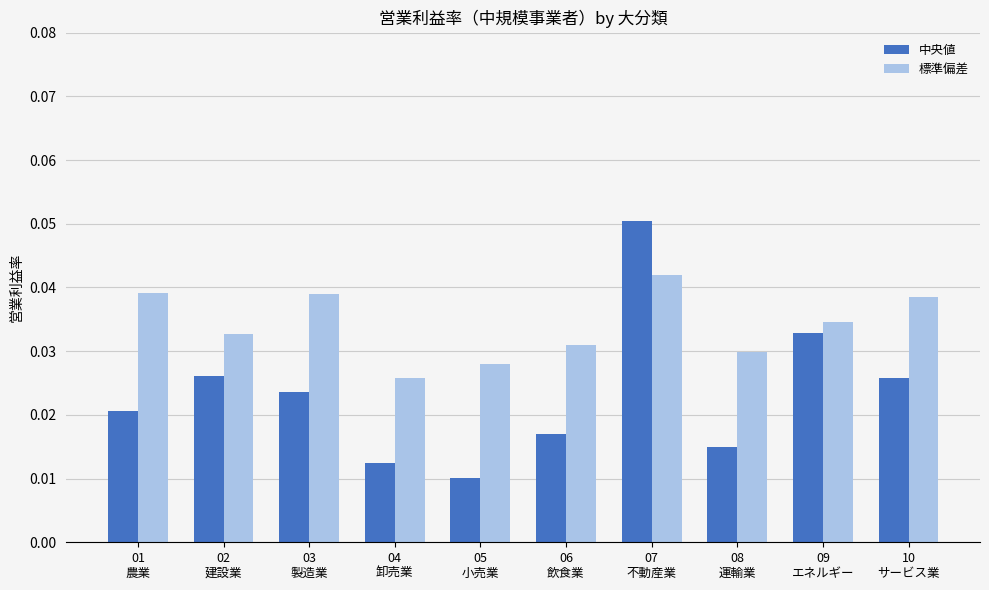

Which series has the largest range (max minus min)?

中央値